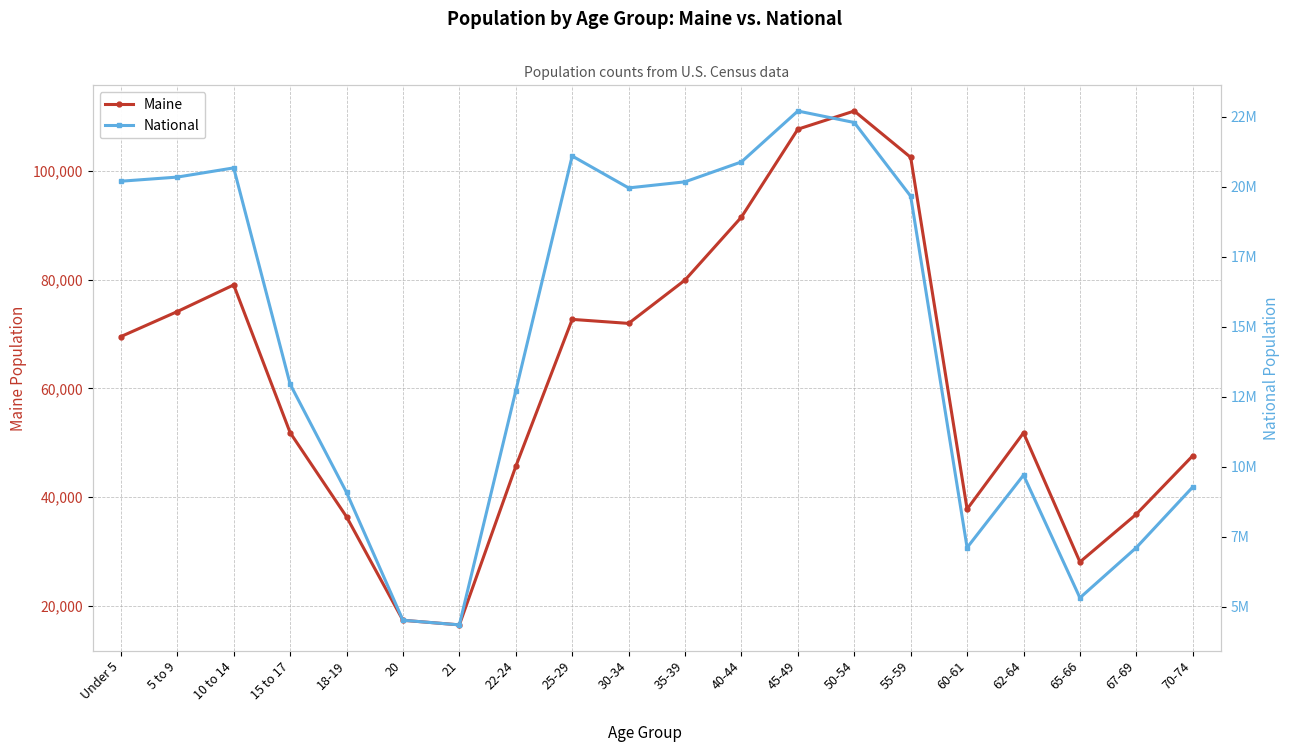

Between 45-49 and 70-74, which series saw the biggest shift?

National